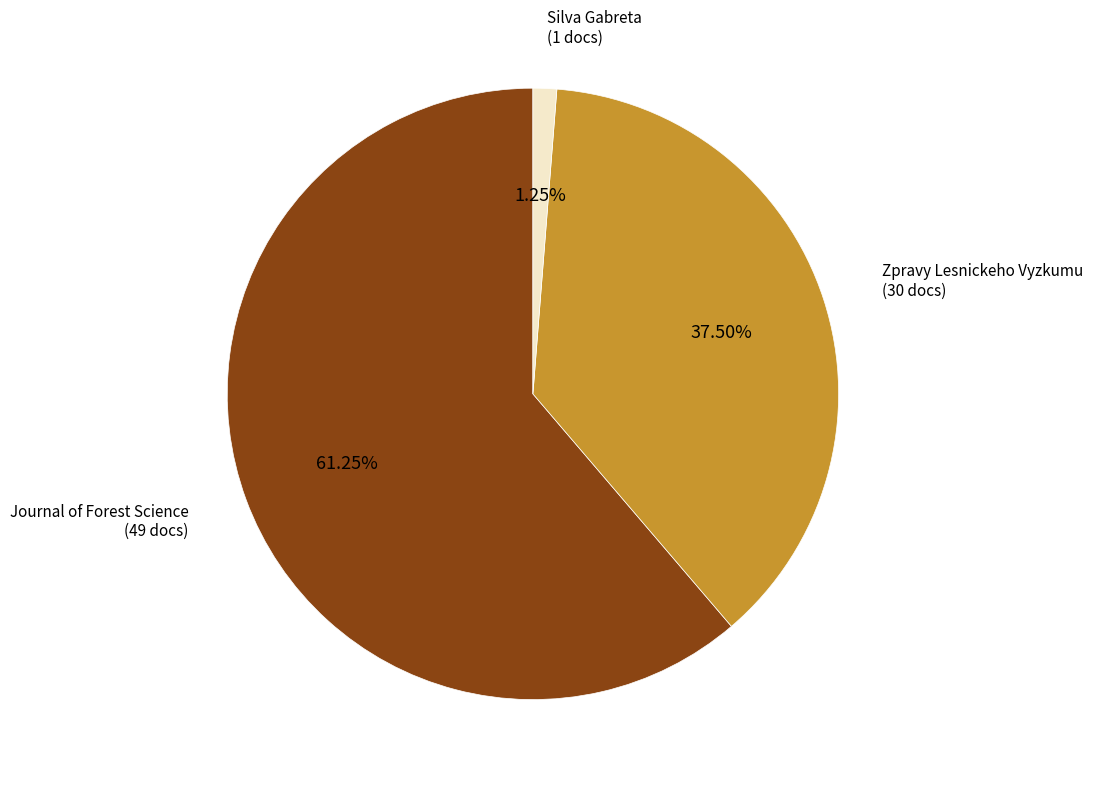

Does any single category account for the majority?

Yes